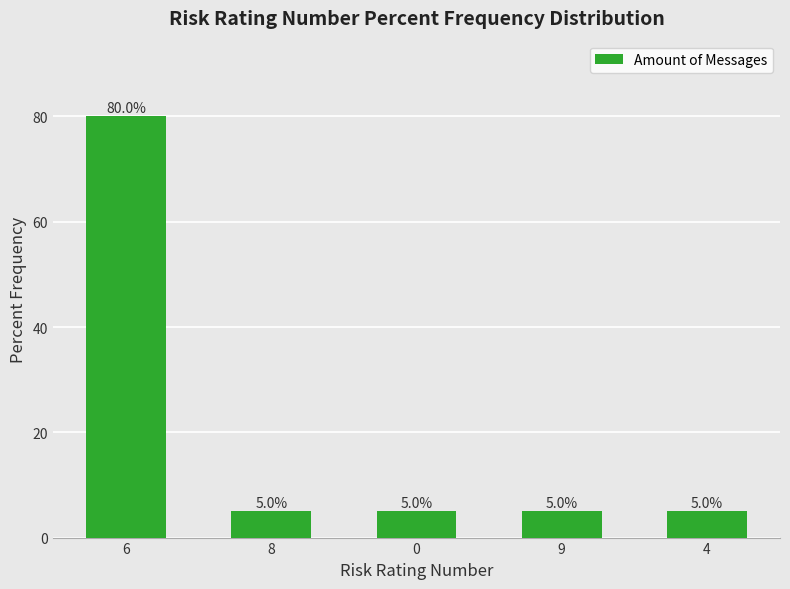

How many data points are above 5?

1